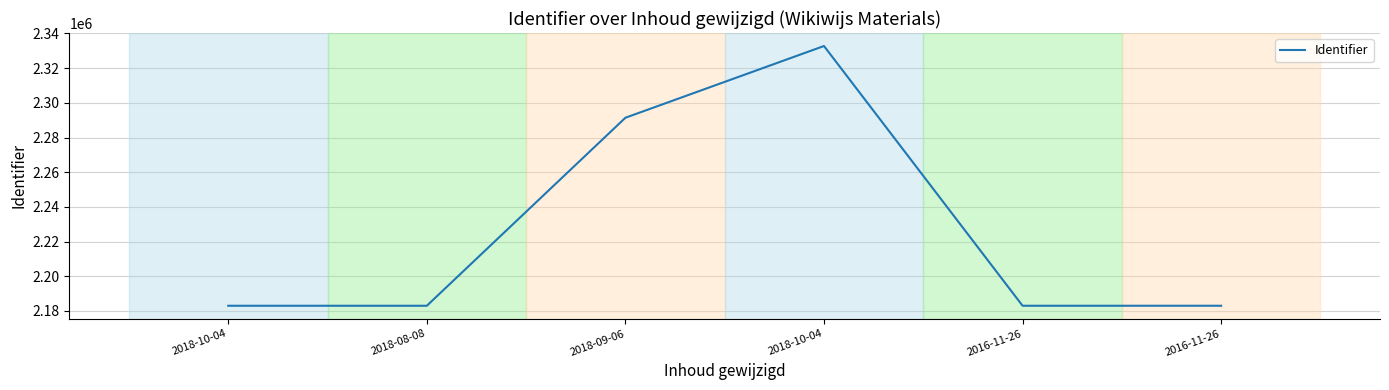

Which category has the highest value across all series?

2018-10-04